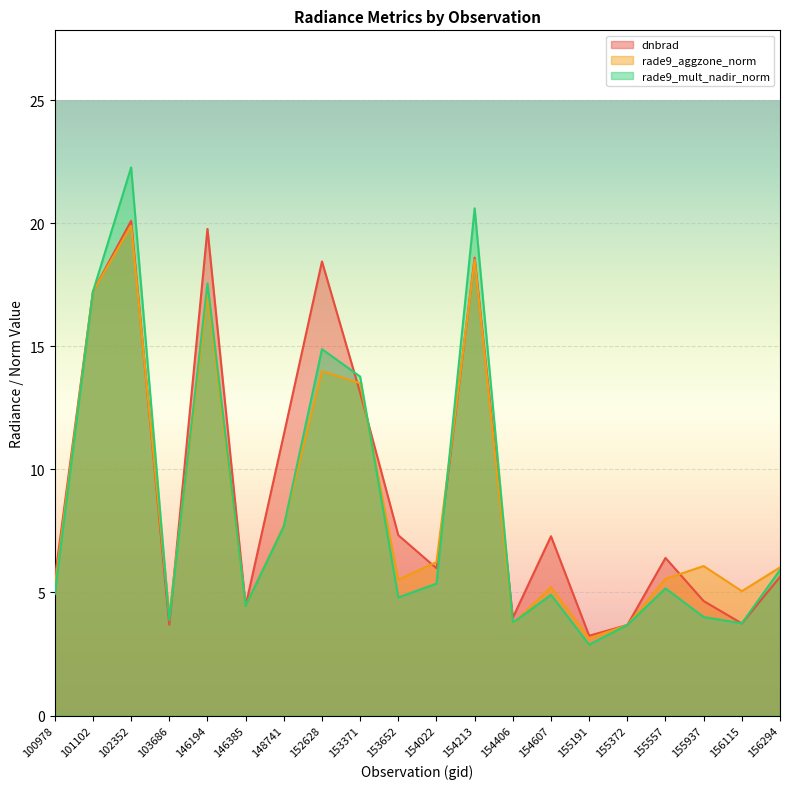

At which label does rade9_mult_nadir_norm reach its minimum?

155191